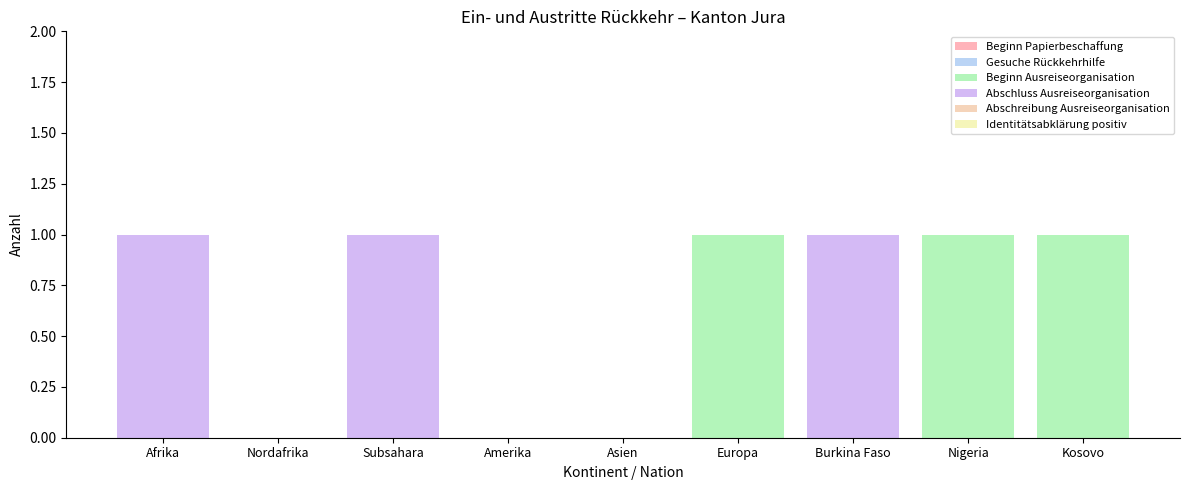

At how many categories does at least one series exceed 0?

6